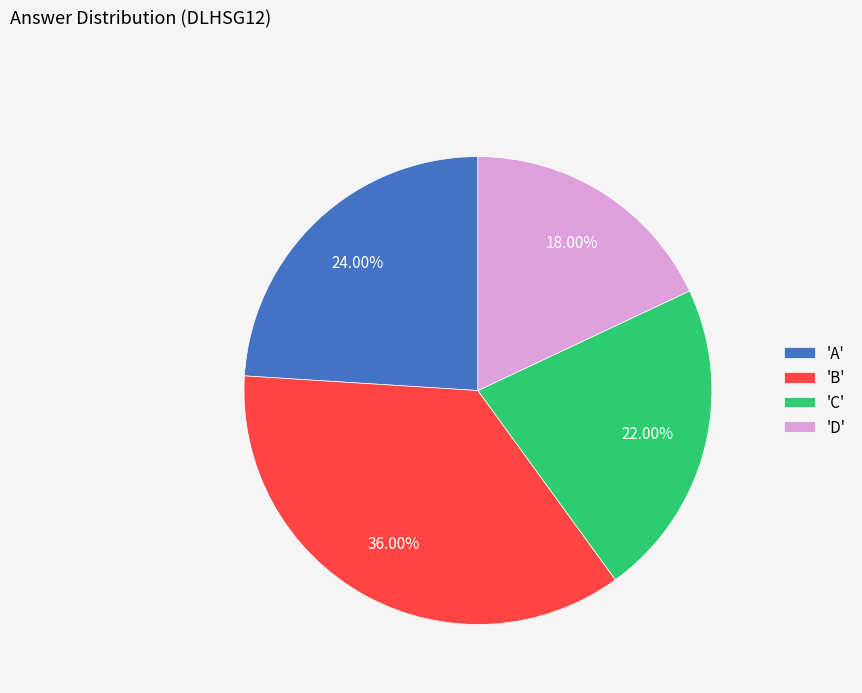

Between 'D' and 'C', which is larger?

'C'